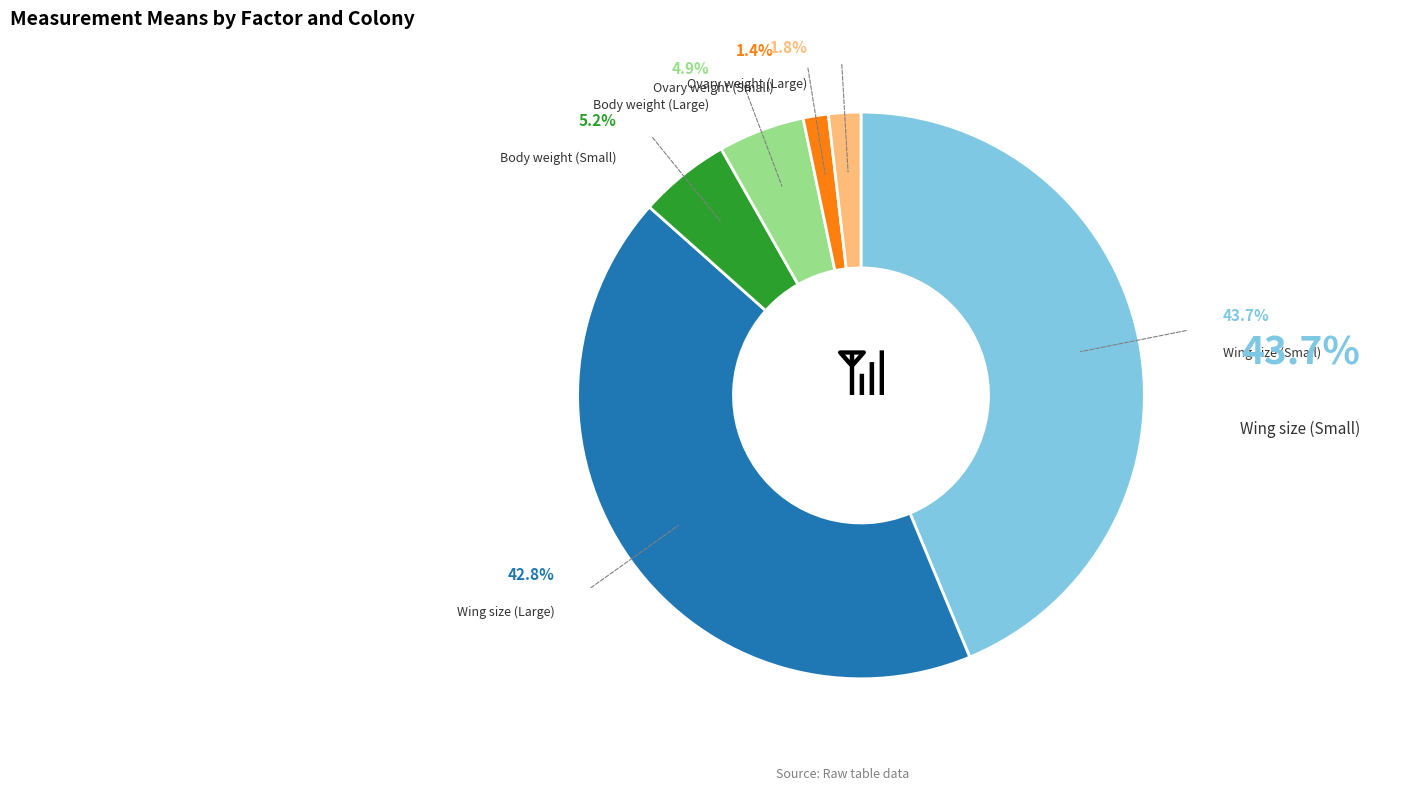

Is the sum of Ovary weight (Large) and Ovary weight (Small) greater than half?

No